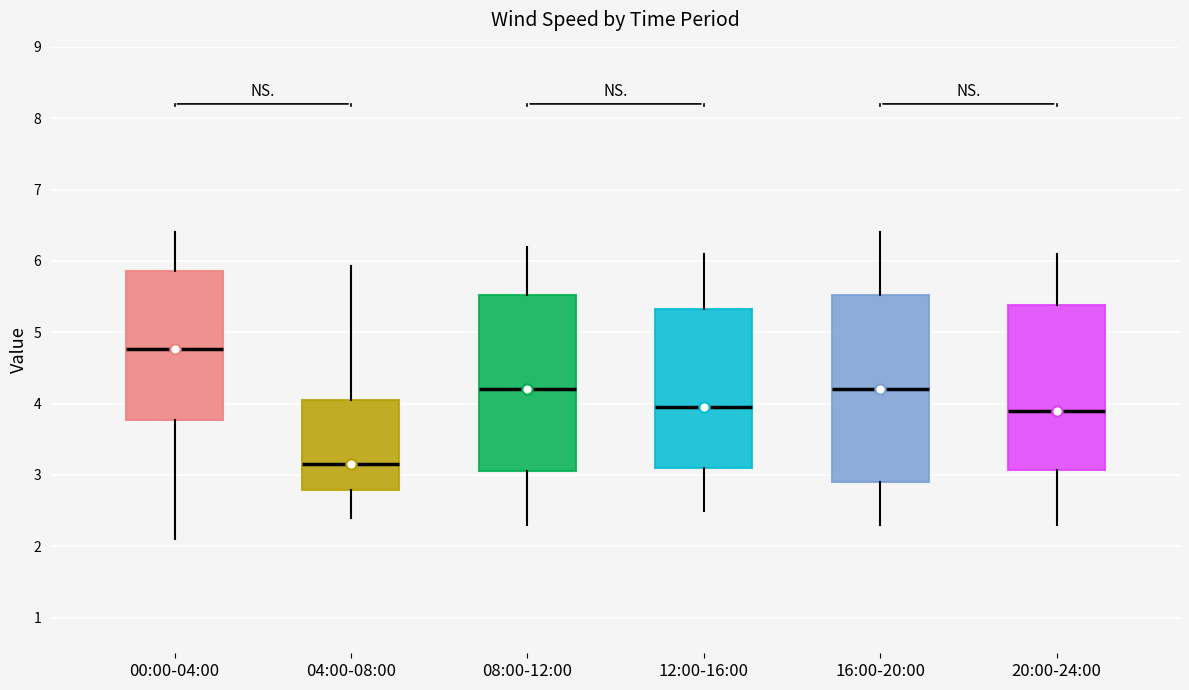

Reading left to right, transcribe this box plot: for each box, give where its median line is, the range the box spans, and where its two whiskers end, as read against the y-axis. The values are not printed on the chart, so give them approximately, as read against the axis.

00:00-04:00: median 4.8, box 3.8 to 5.9, whiskers 2.1 to 6.4
04:00-08:00: median 3.2, box 2.8 to 4.1, whiskers 2.4 to 5.9
08:00-12:00: median 4.2, box 3.1 to 5.5, whiskers 2.3 to 6.2
12:00-16:00: median 4.0, box 3.1 to 5.3, whiskers 2.5 to 6.1
16:00-20:00: median 4.2, box 2.9 to 5.5, whiskers 2.3 to 6.4
20:00-24:00: median 3.9, box 3.1 to 5.4, whiskers 2.3 to 6.1